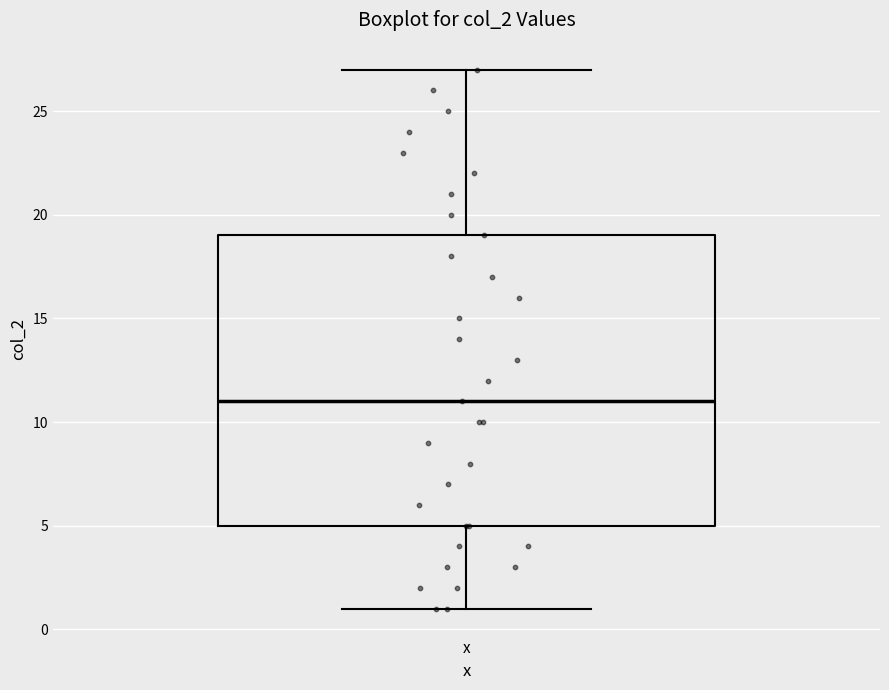

Transcribe this box plot: give where the median line is, the range the box spans, and where the two whiskers end, as read against the y-axis. The values are not printed on the chart, so give them approximately, as read against the axis.

median 11, box 5 to 19, whiskers 1 to 27